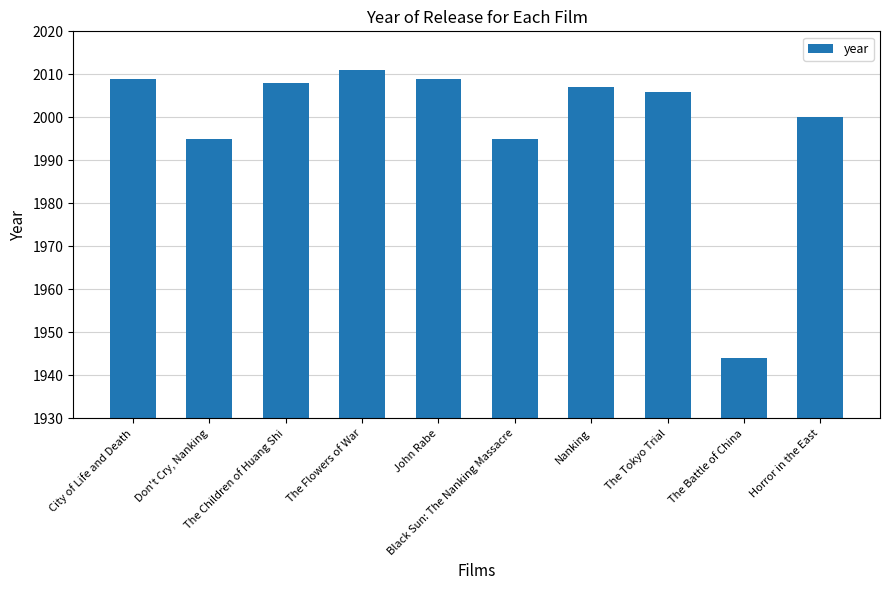

Are the bars horizontal?

No